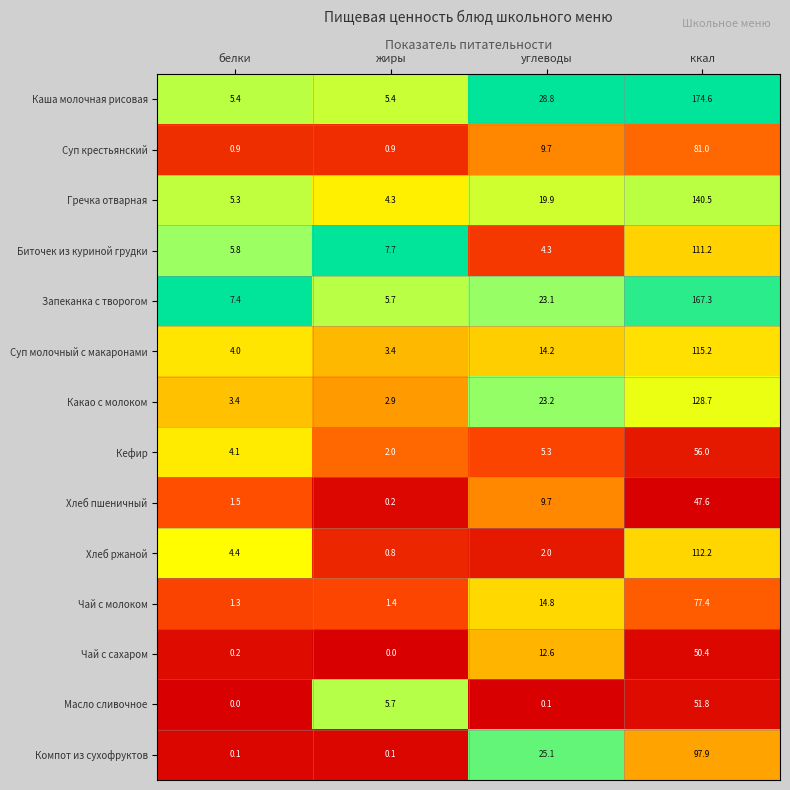

What is the spread (max minus min) of values at углеводы?

28.7